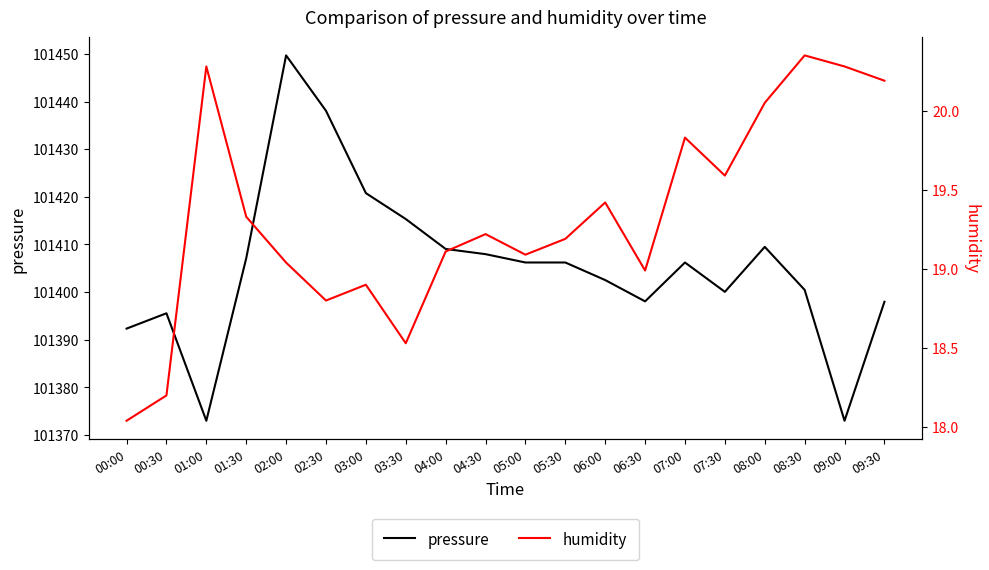

Reading left to right, list all the values displayed in this chart.

pressure: 101392.3	101395.6	101373.0	101407.1	101449.7	101438.1	101420.8	101415.3	101409.1	101408.0	101406.2	101406.2	101402.5	101398.1	101406.2	101400.1	101409.5	101400.5	101373.0	101398.0
humidity: 18.0	18.2	20.3	19.3	19.0	18.8	18.9	18.5	19.1	19.2	19.1	19.2	19.4	19.0	19.8	19.6	20.1	20.4	20.3	20.2